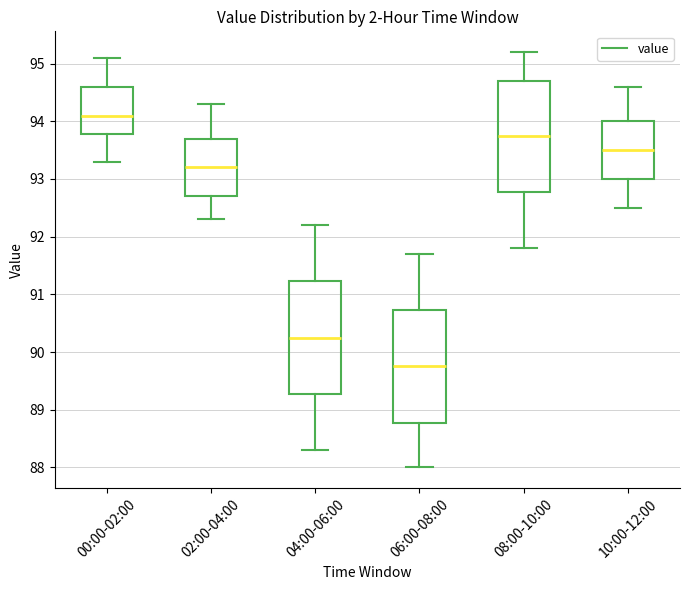

Which box has the lowest median line?

06:00-08:00